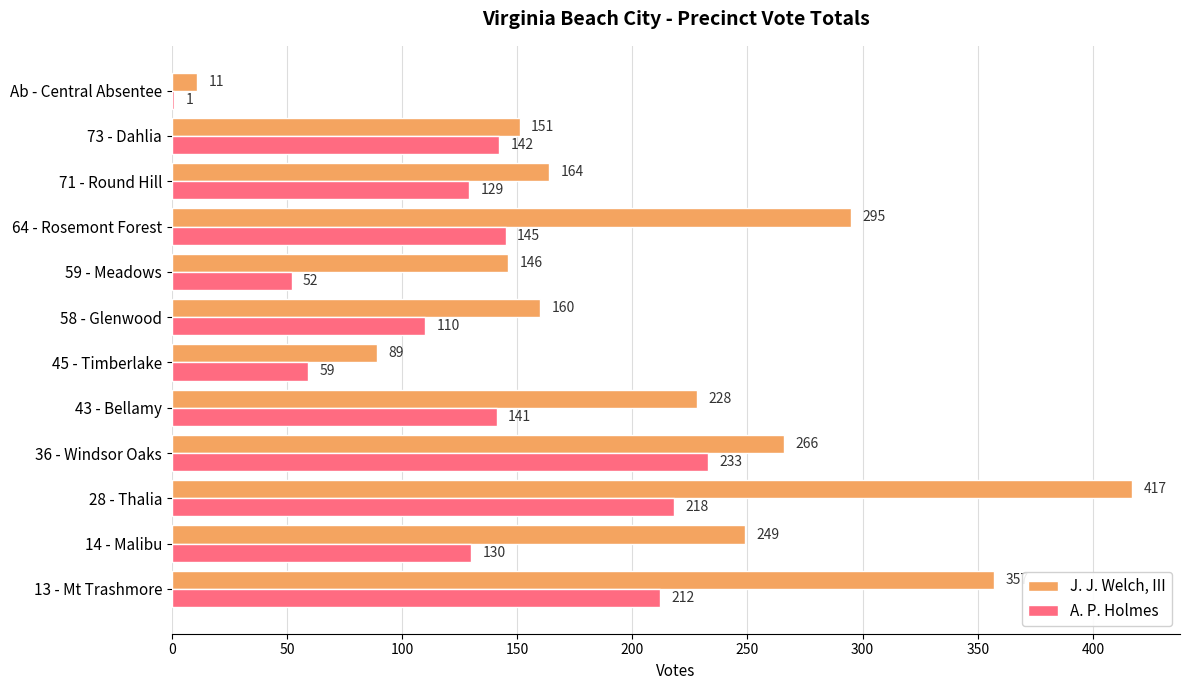

At which category is the sum across all series the highest?

28 - Thalia